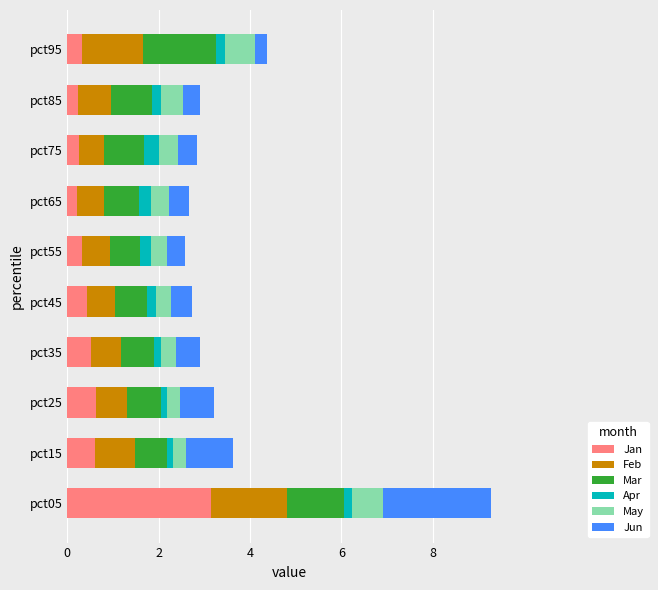

Is it true that Jan equals 0.3 at pct55?

True